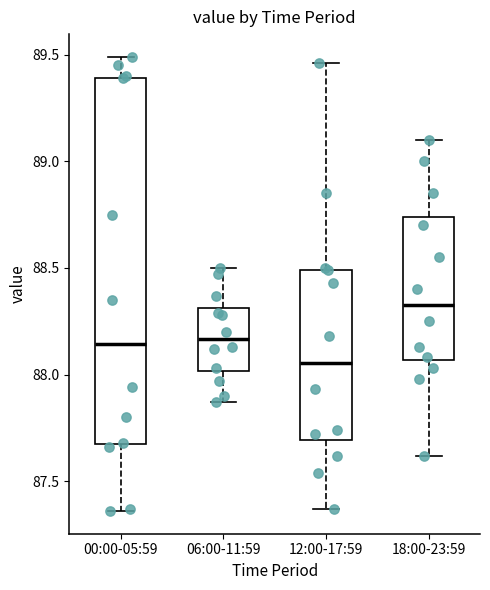

Comparing the boxes themselves (not the whiskers), which one is the tallest?

00:00-05:59